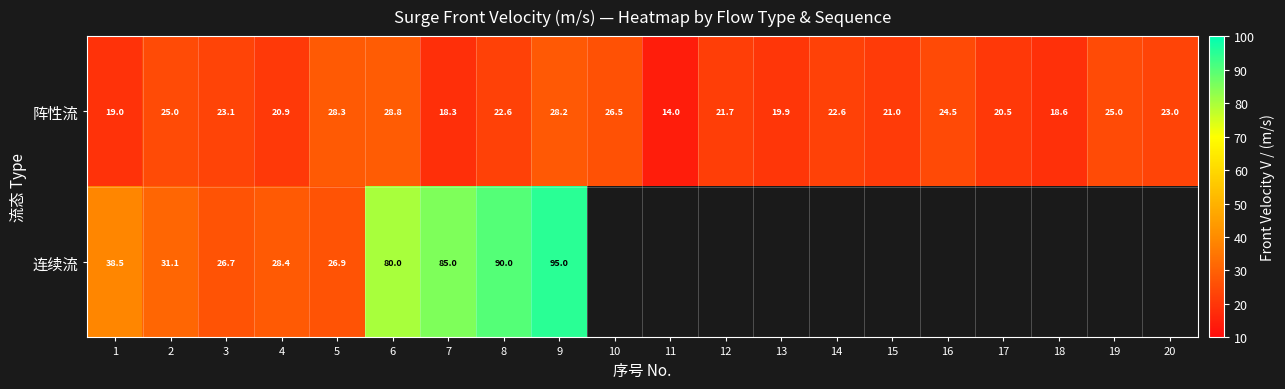

What is the sum of the 阵性流 values at 20 and 14?

45.6